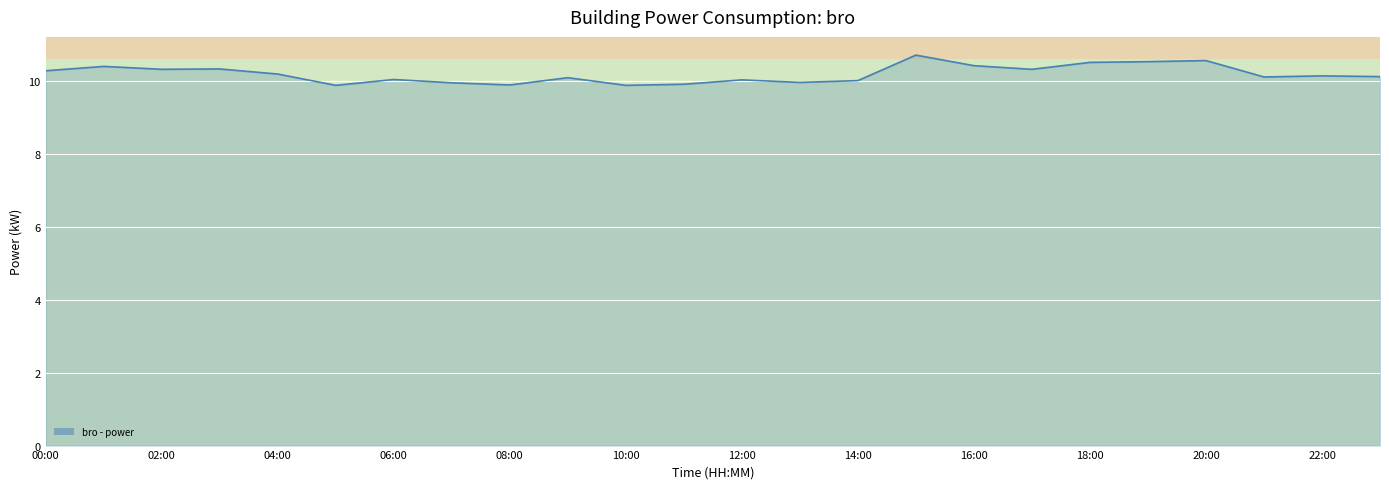

What is the greatest value displayed?

10.7